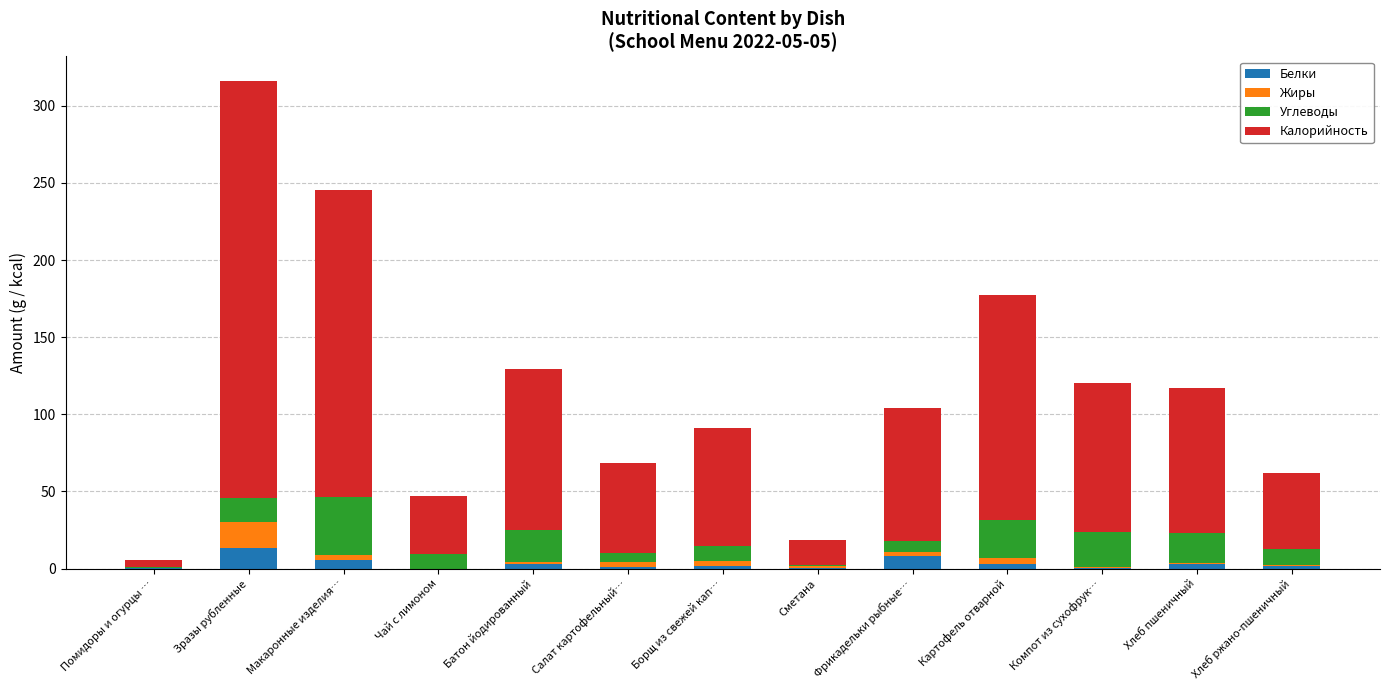

Are the bars horizontal?

No